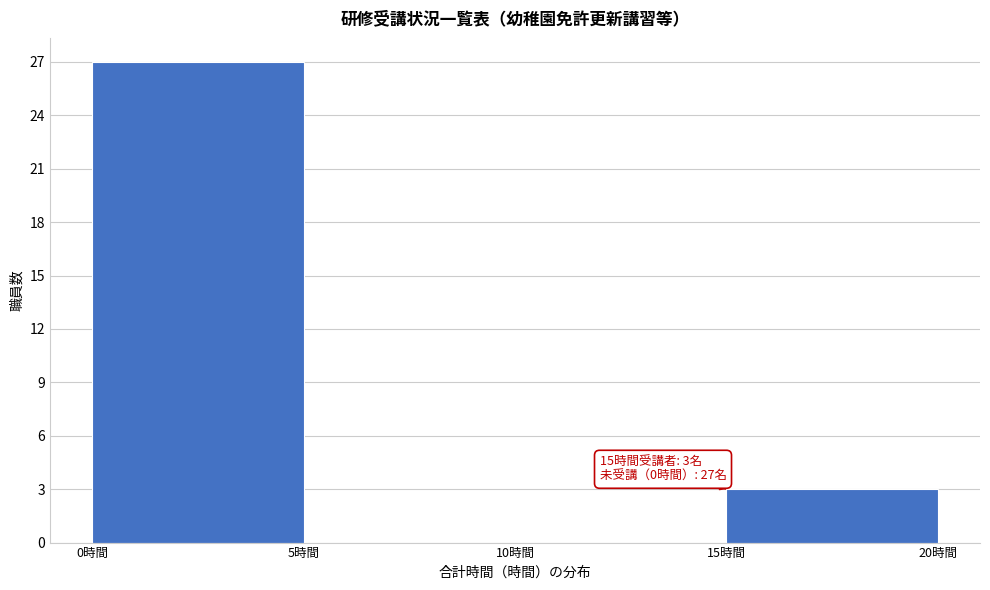

Over which range of the x-axis is the bar tallest?

0 to 5